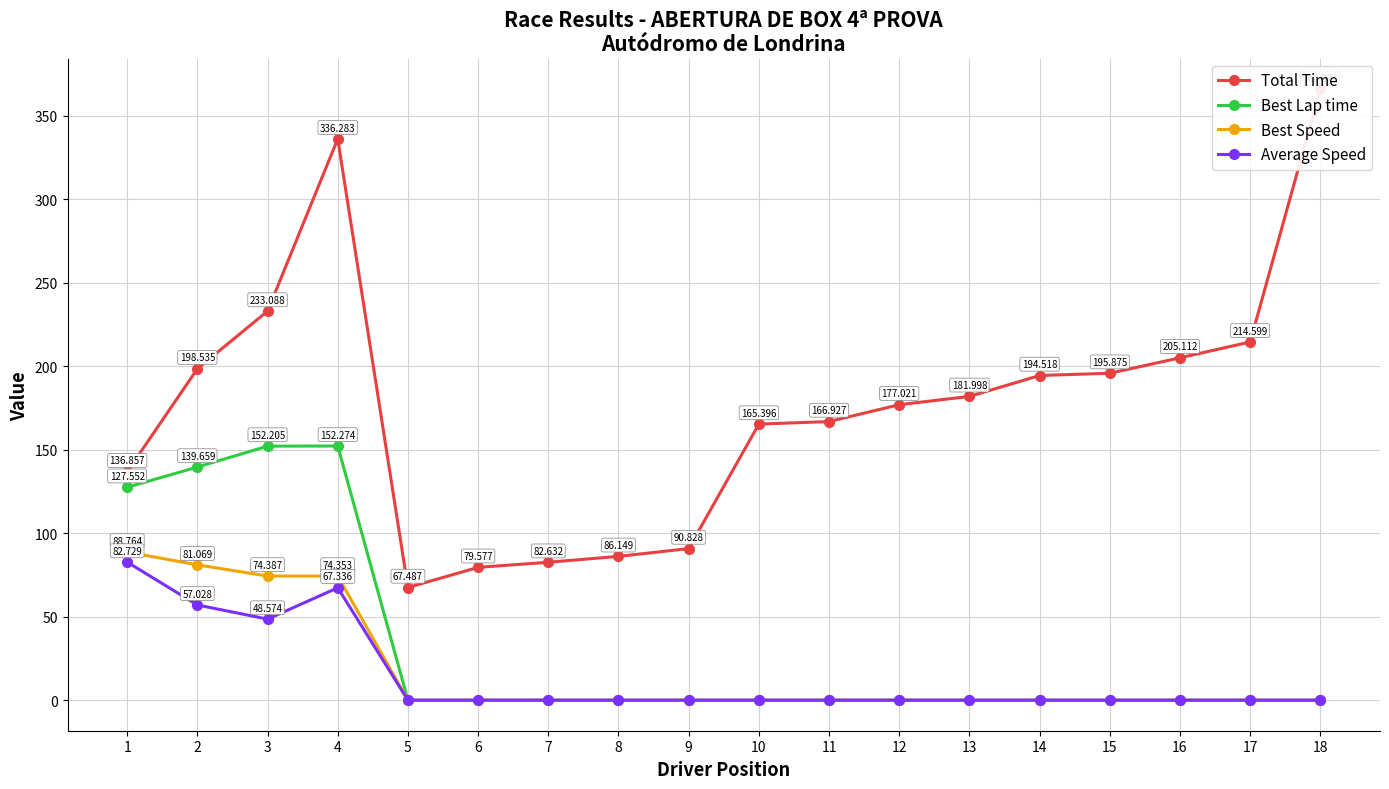

What is the difference between the second highest and second lowest values in the Best Speed series?

81.1